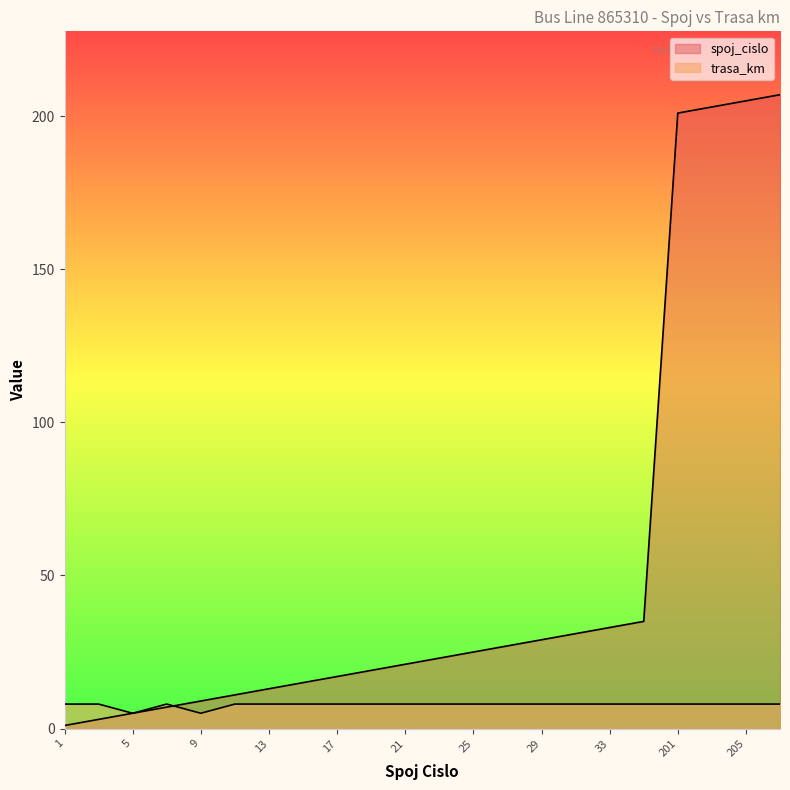

What is the spread (max minus min) of values at 3?

5